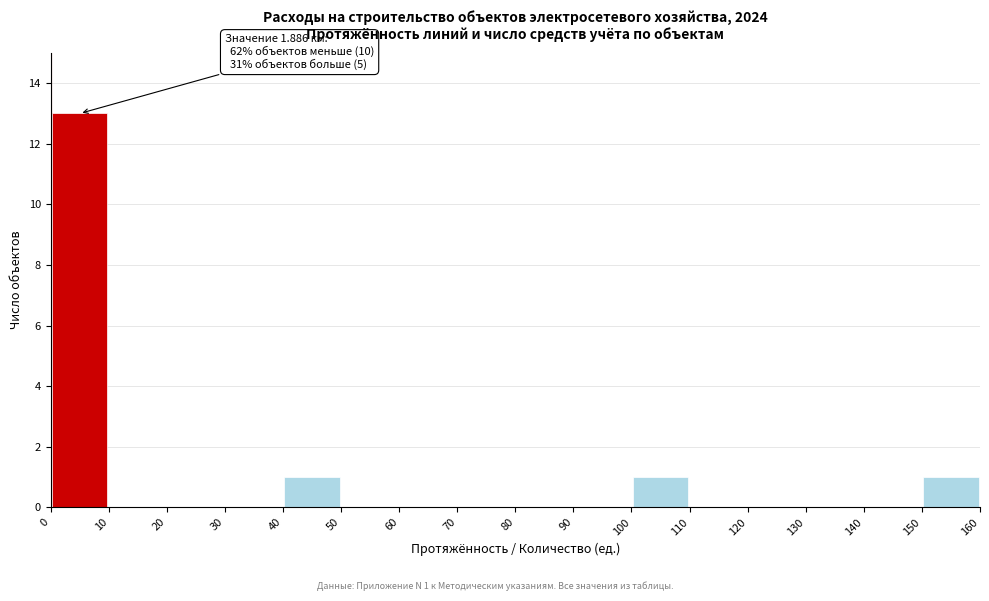

Which range on the x-axis has the tallest bar?

0 to 10